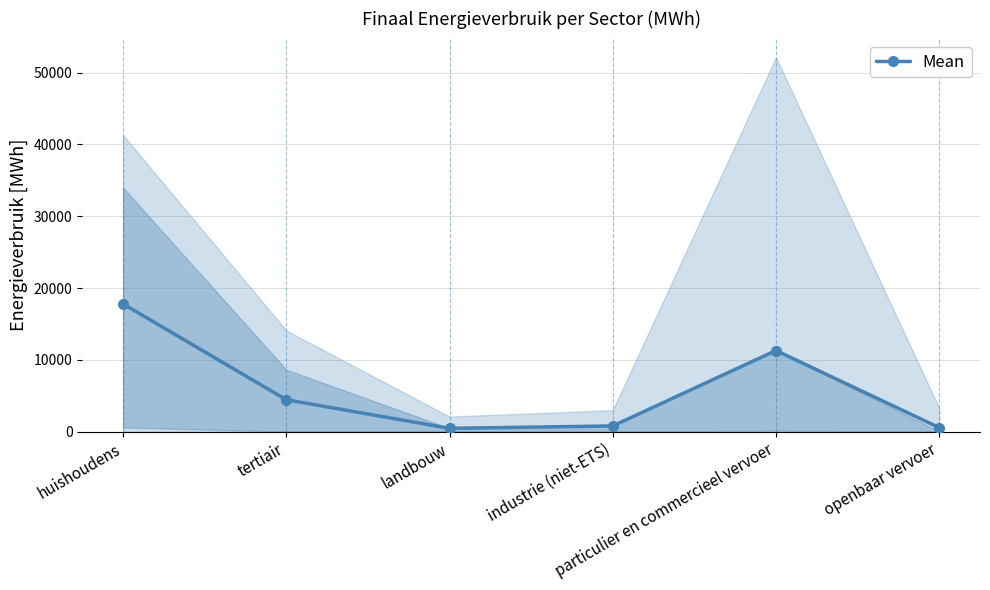

How many series are shown in this chart?

1